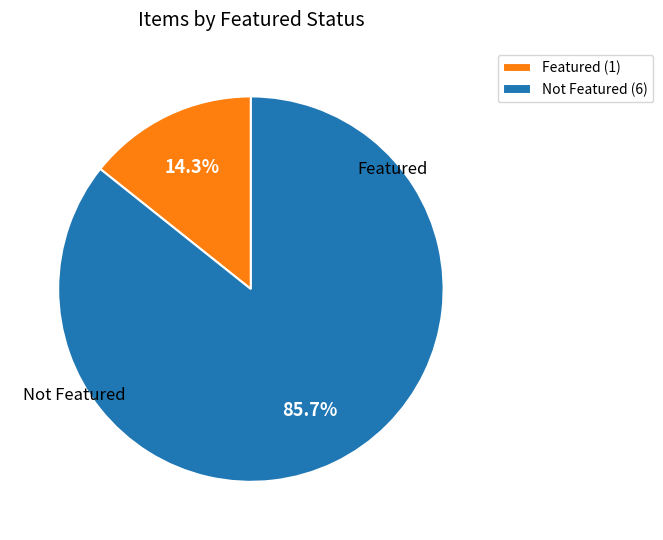

Count the number of slices in the pie.

2